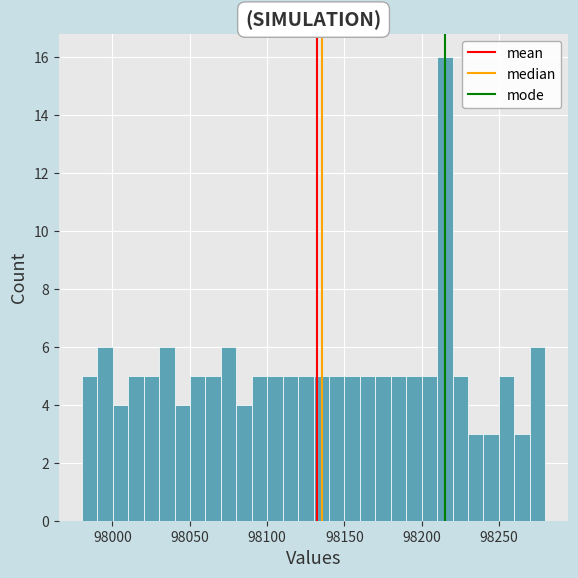

Around what value on the x-axis is the tallest bar? Give the approximate position of its centre, as read against the axis.

98215